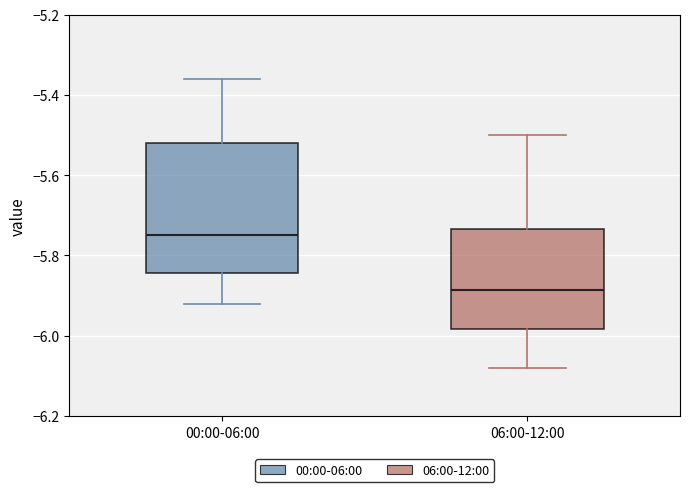

Which box is the tallest, from its lower edge to its upper edge?

00:00-06:00